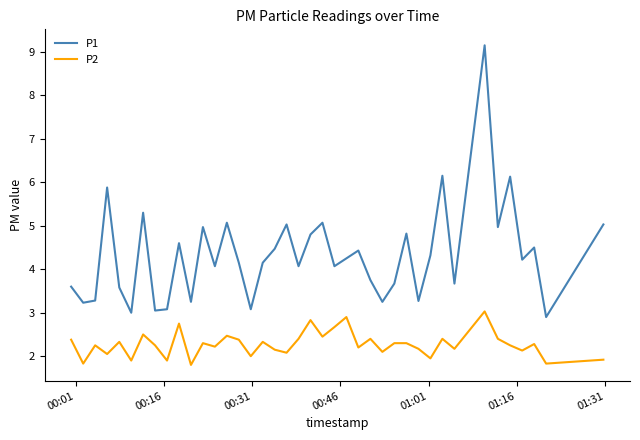

List the series in order of their overall mean, lowest first.

P2, P1